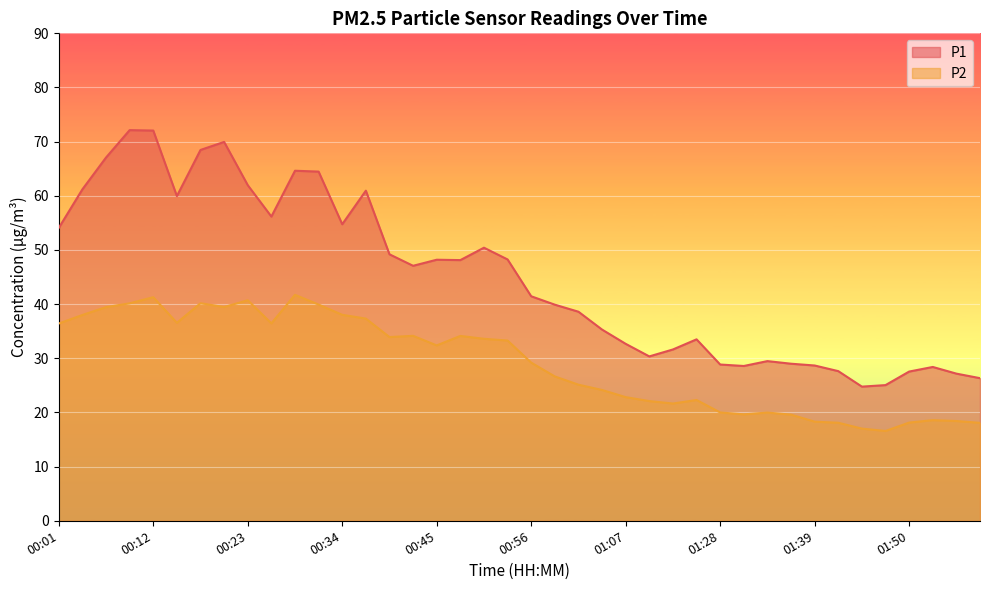

What is the difference between the maximum and minimum values in the P2 series?

25.1